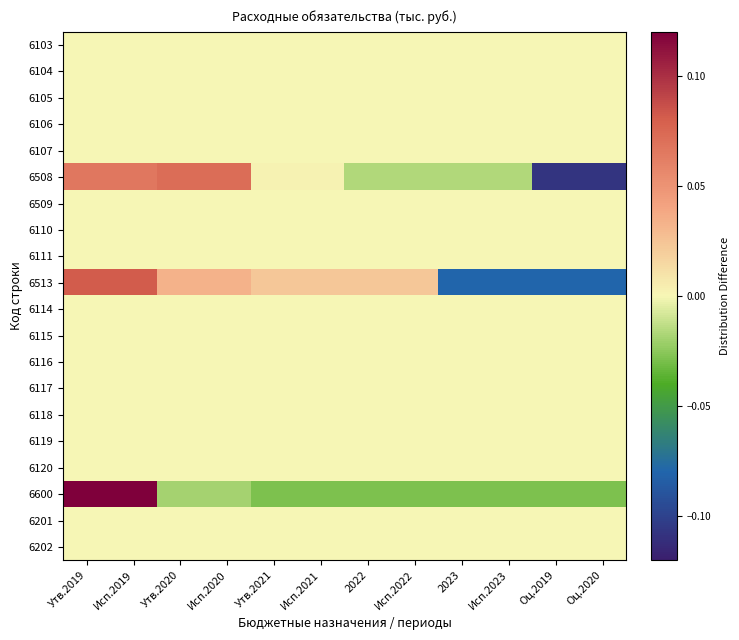

At which category is the sum across all series the highest?

Утв.2019